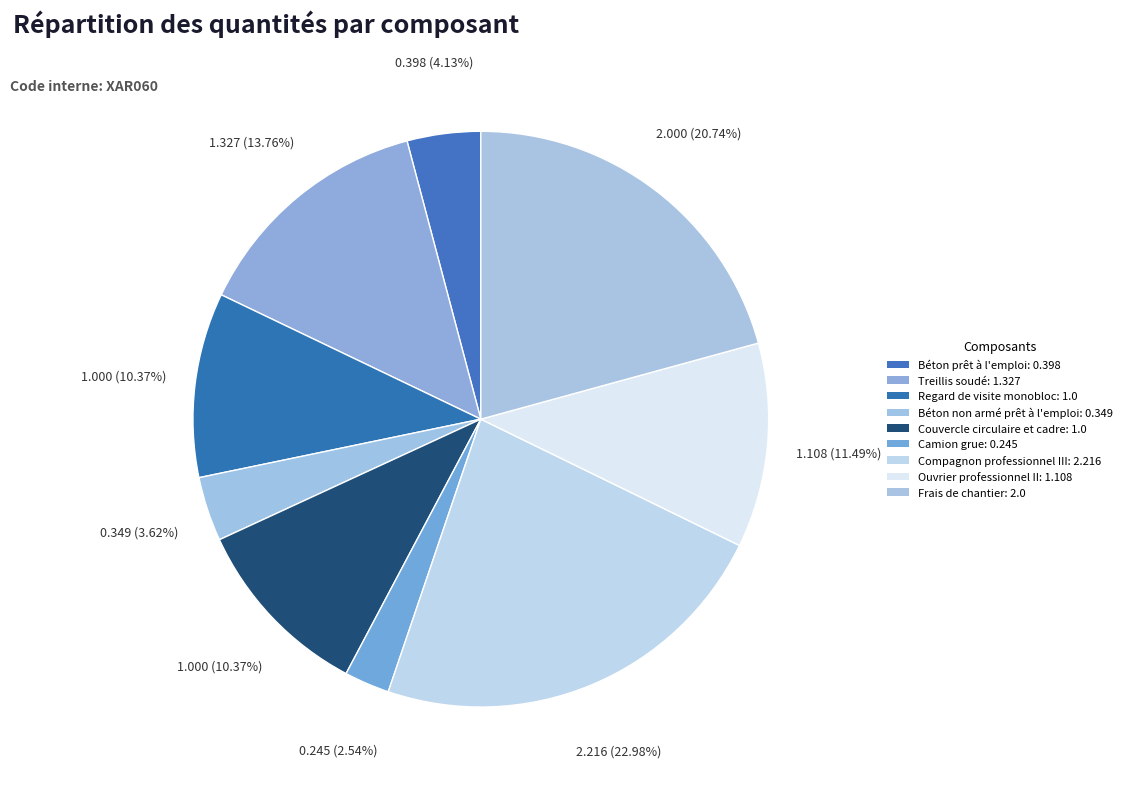

Is Camion grue the majority of the pie?

No